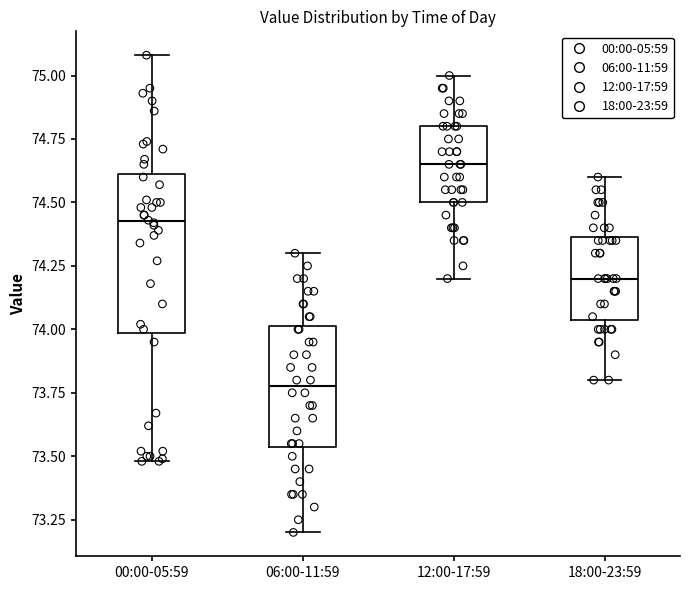

Which box has the lowest median line?

06:00-11:59